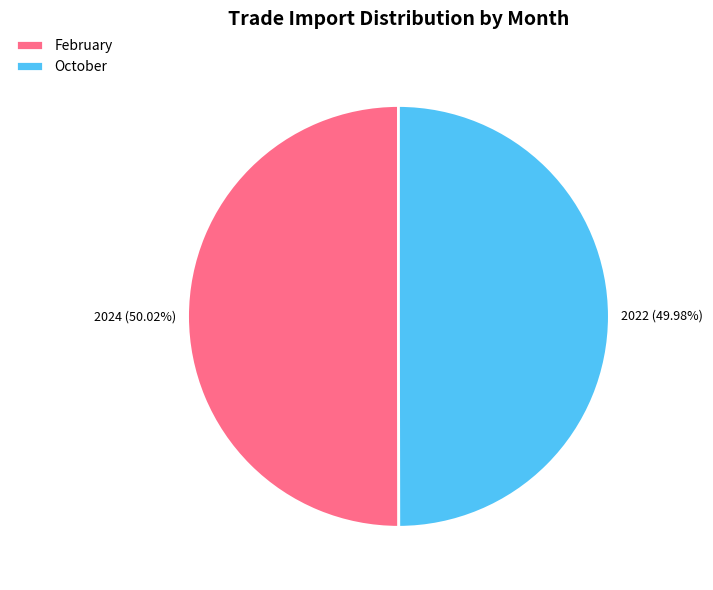

To the nearest percent, what portion does February represent?

50%